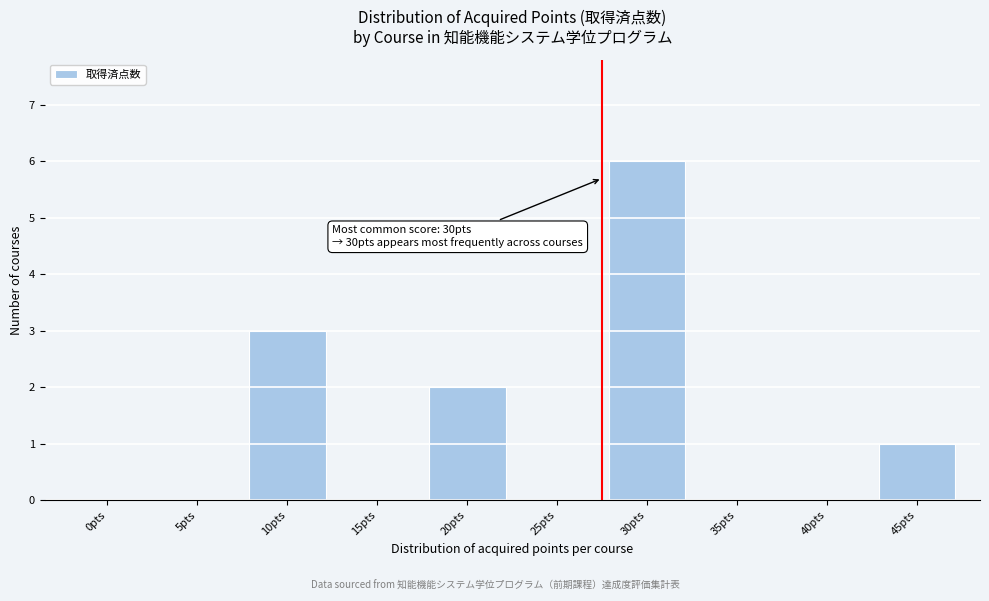

Reading left to right, list all the values displayed in this chart.

0pts=0	5pts=0	10pts=3	15pts=0	20pts=2	25pts=0	30pts=6	35pts=0	40pts=0	45pts=1